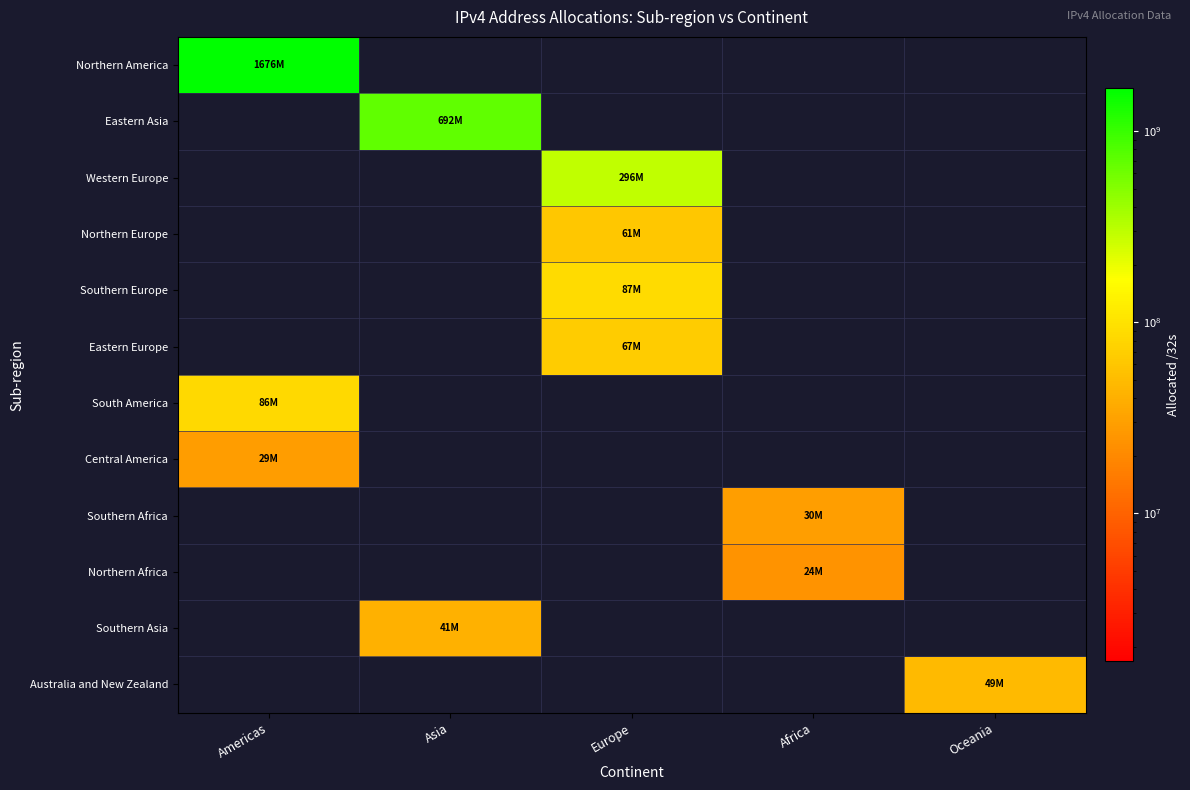

What is the difference between the highest and lowest values at Europe?

296059864